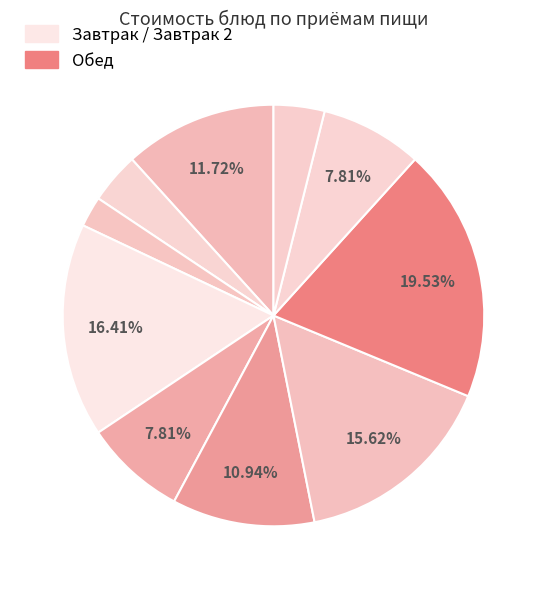

How many segments does this pie chart have?

10